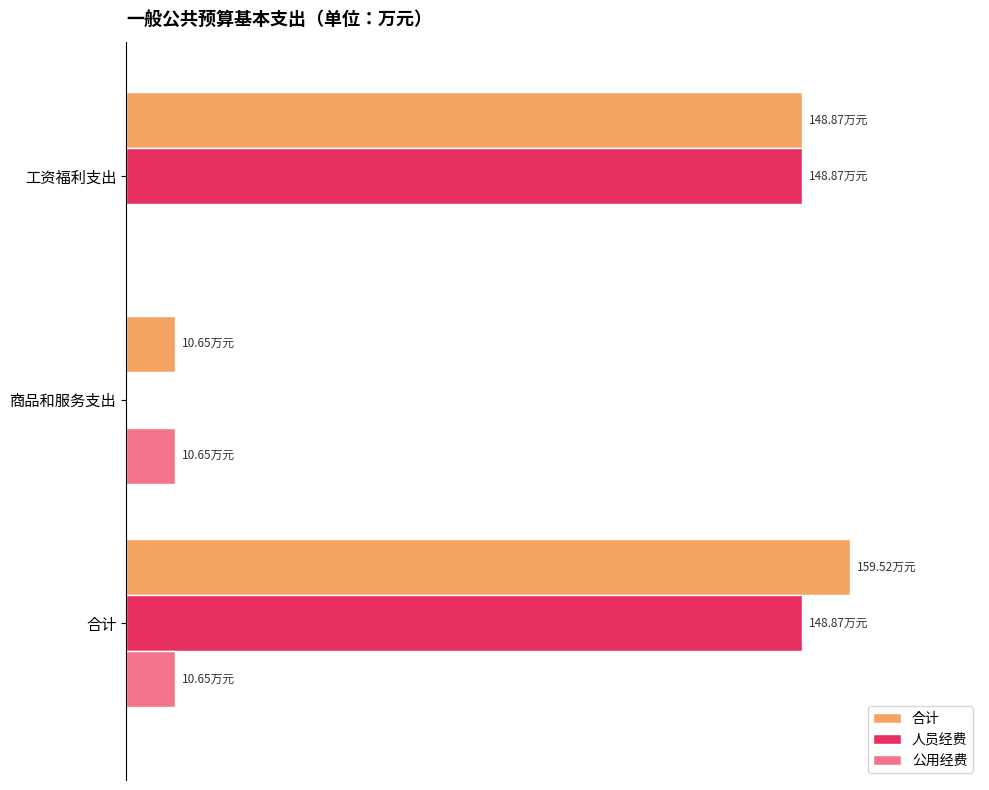

What are all the series names shown in the legend?

合计, 人员经费, 公用经费